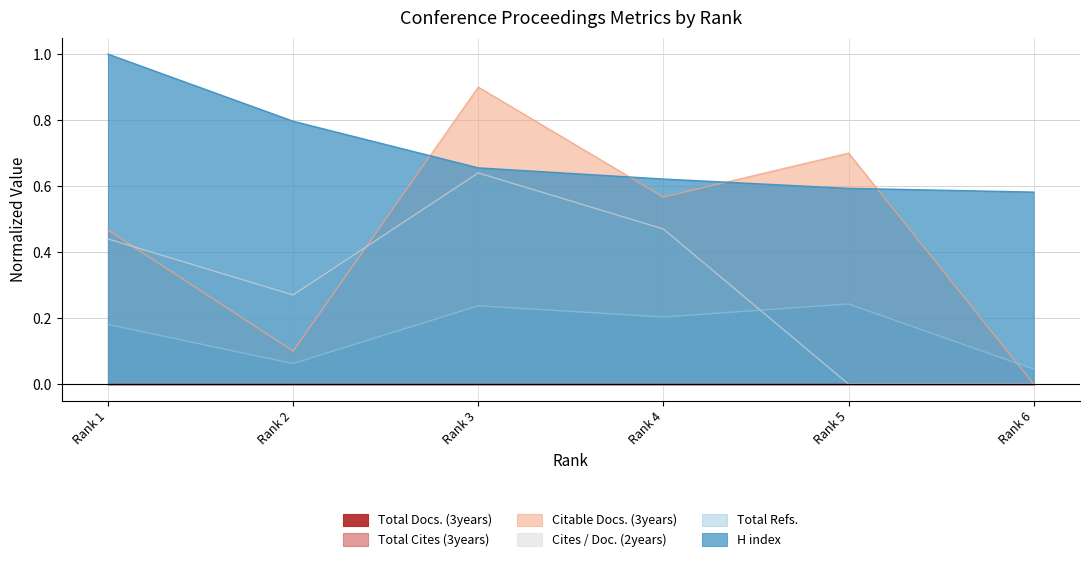

The value of Total Refs. at Rank 1 is 0.1. True or false?

False